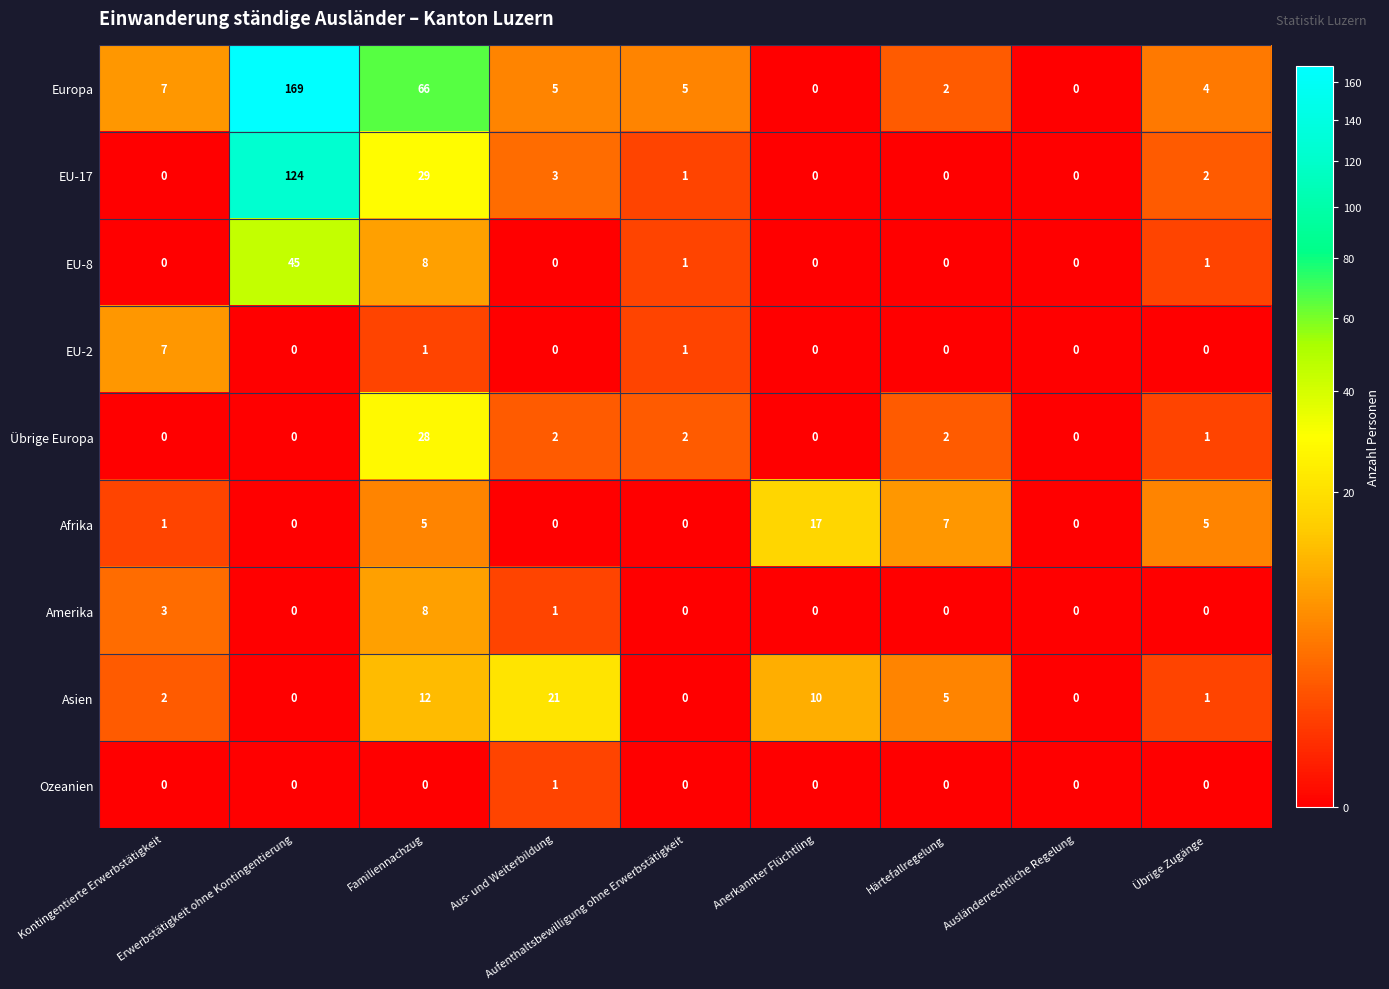

What is the total value across all series at Härtefallregelung?

16